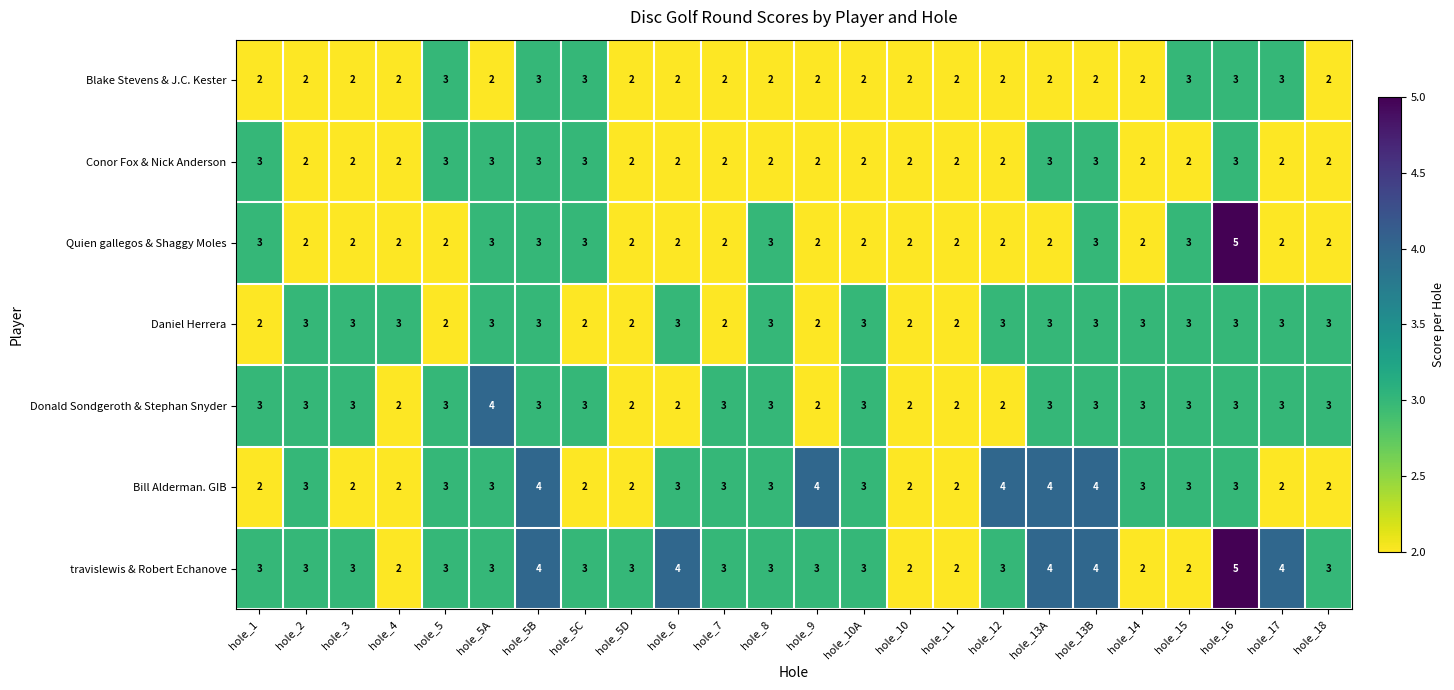

Which series has the largest total across all categories?

travislewis & Robert Echanove